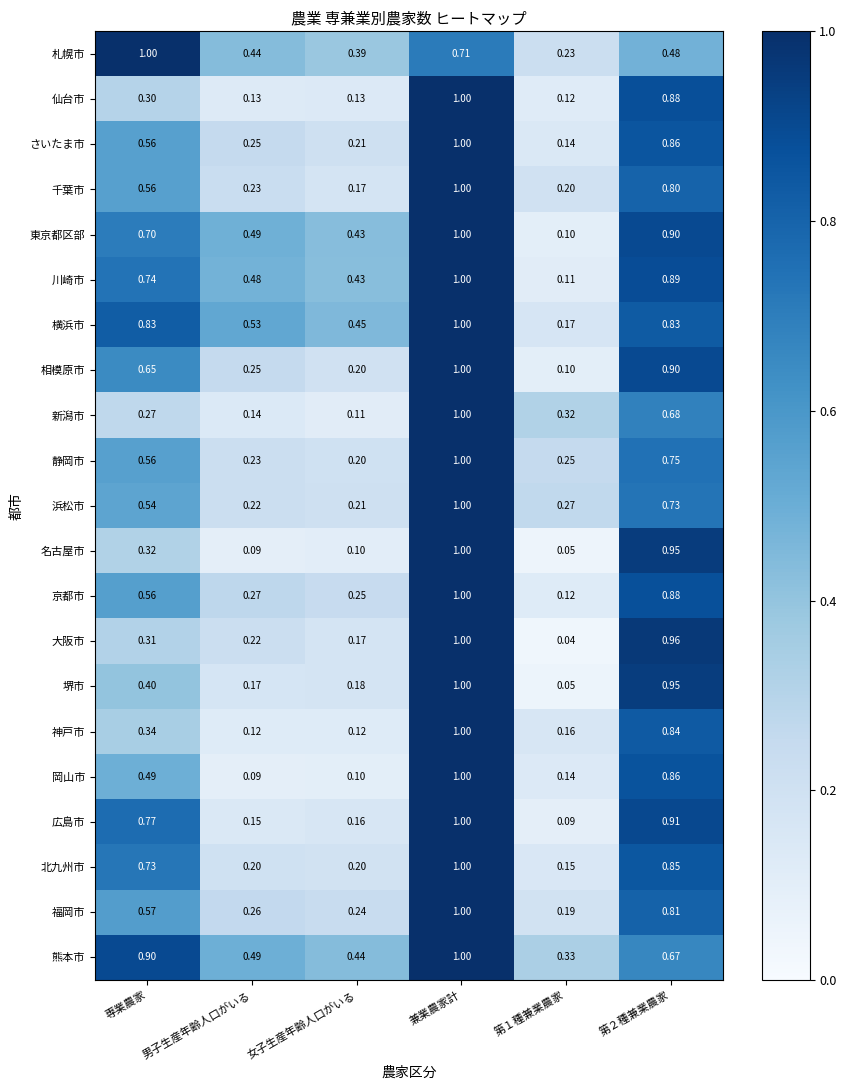

Which series has the widest spread of values?

大阪市